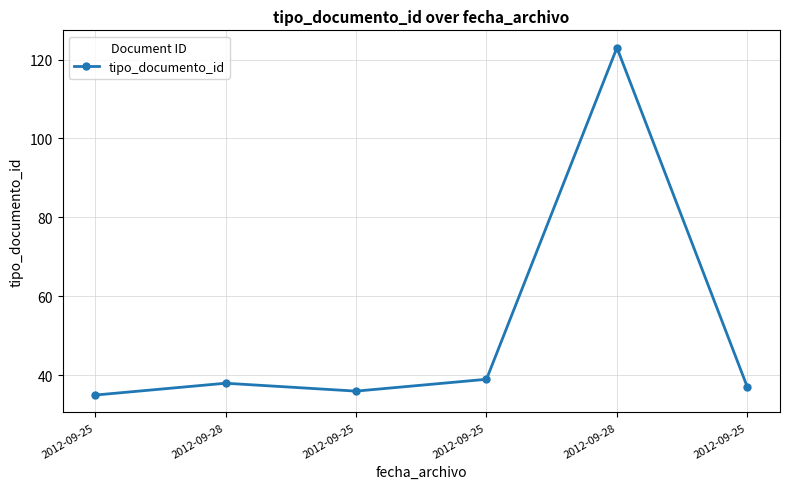

What is the difference between the values at 2012-09-25 and 2012-09-28?

1